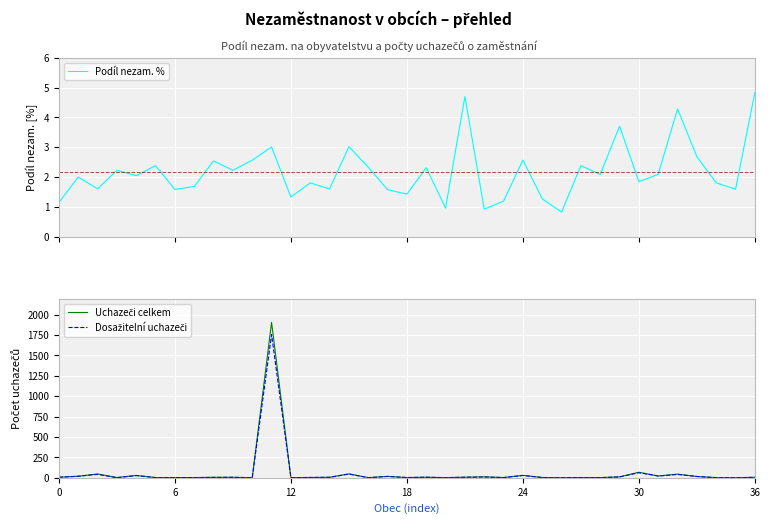

What is the sum of the Uchazeči celkem values at 17 and 35?

18.0